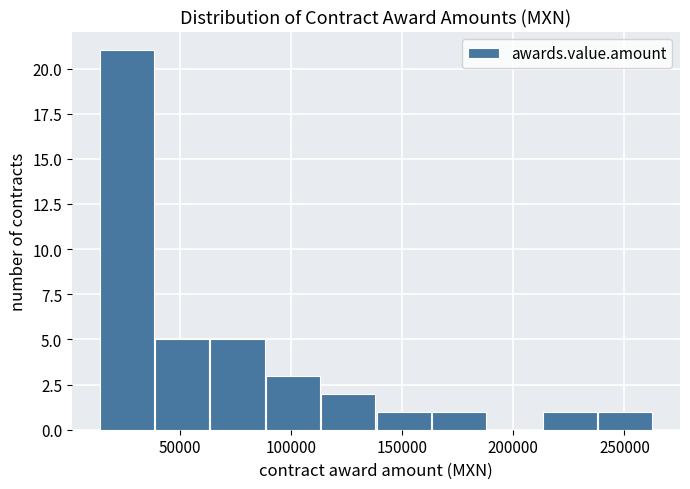

Reading left to right, list every bar in this chart as the range it spans on the x-axis followed by its height. Neither the bar edges nor the heights are printed on the chart, so give them approximately, as read against the axes.

15000 to 40000: 21
40000 to 65000: 5
65000 to 90000: 5
90000 to 115000: 3
115000 to 140000: 2
140000 to 165000: 1
165000 to 190000: 1
190000 to 215000: 0
215000 to 240000: 1
240000 to 265000: 1